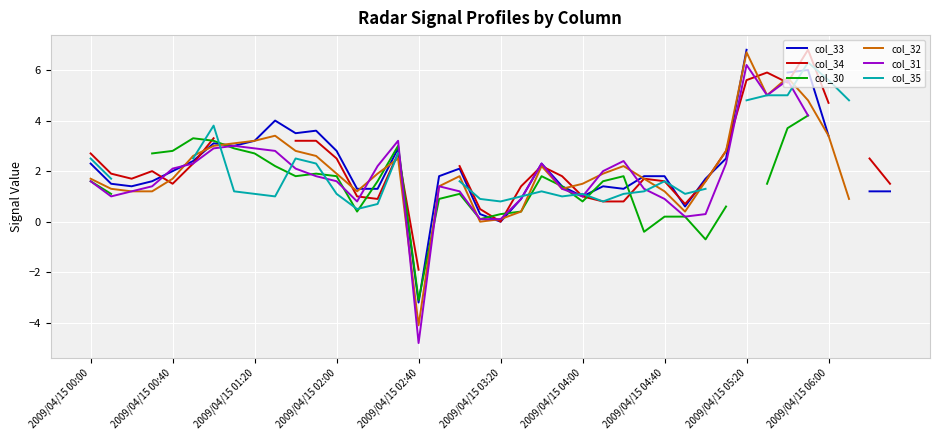

True or false: col_32 has more than 1 points higher than both neighbors.

True